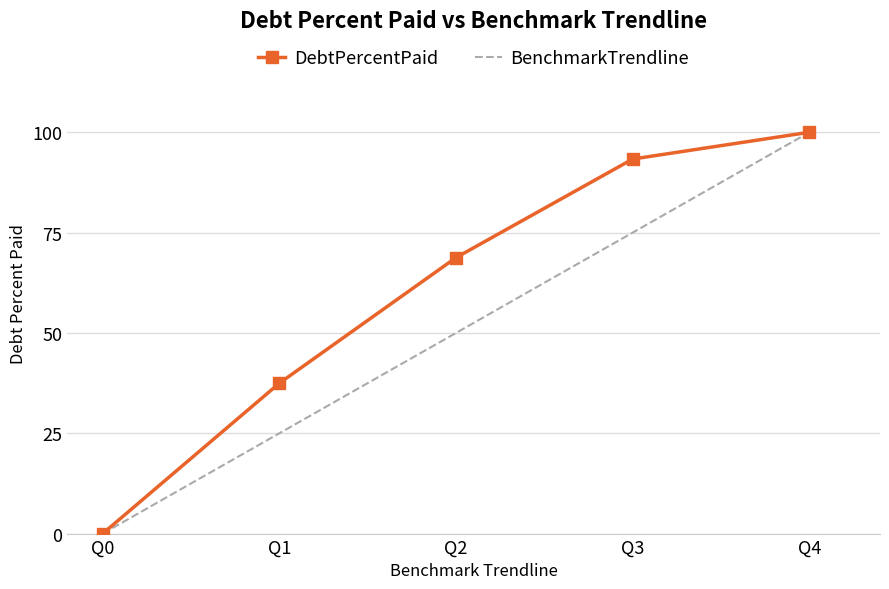

Between Q1 and Q2, which series saw the biggest shift?

DebtPercentPaid